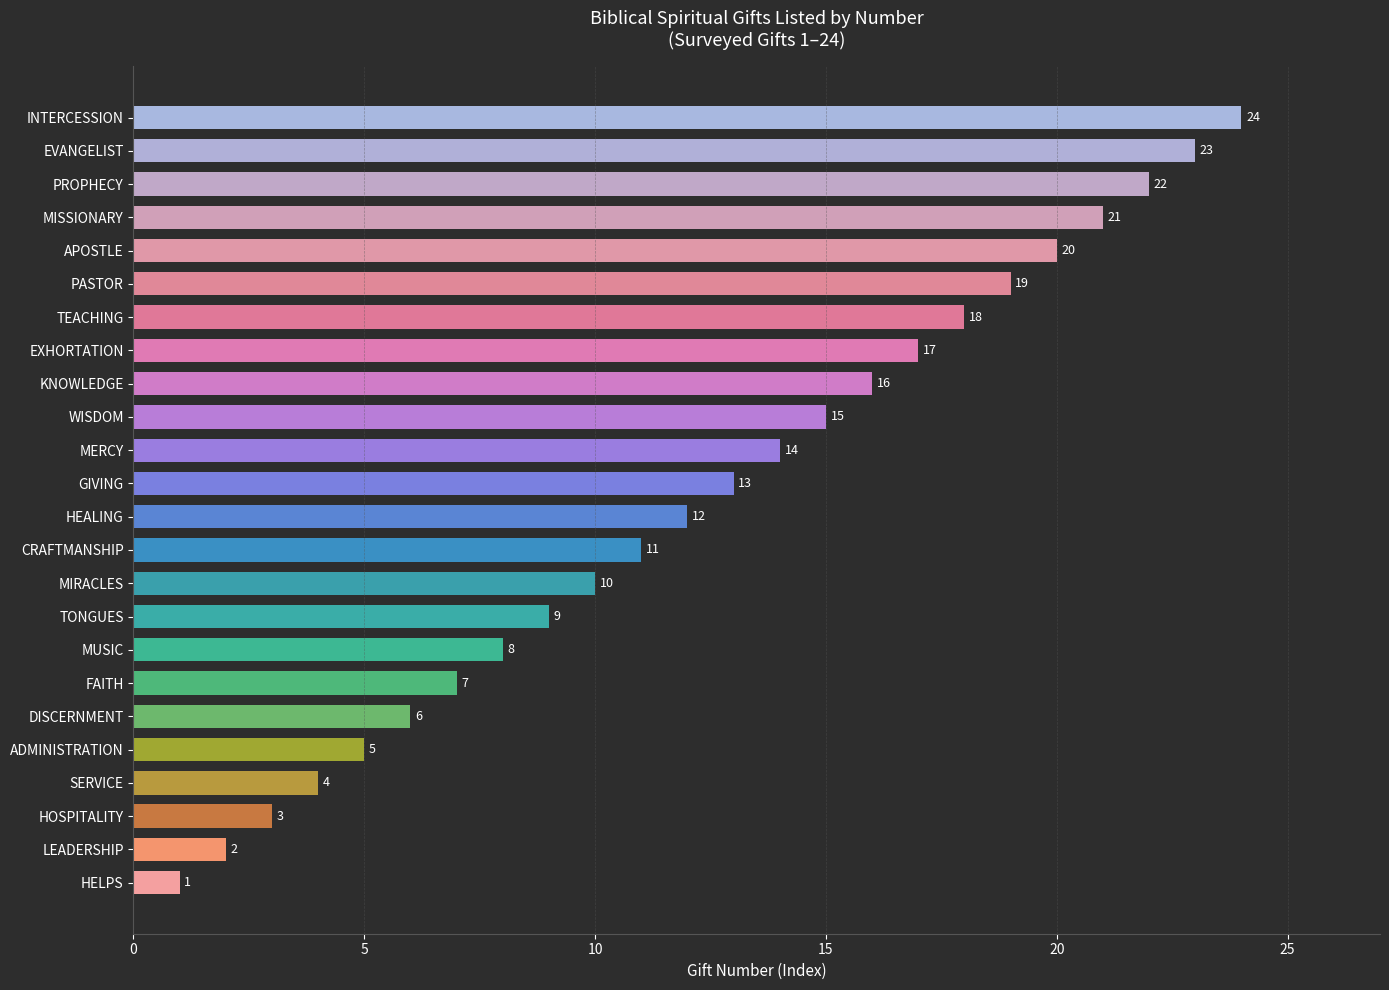

How many bars are there in total?

24